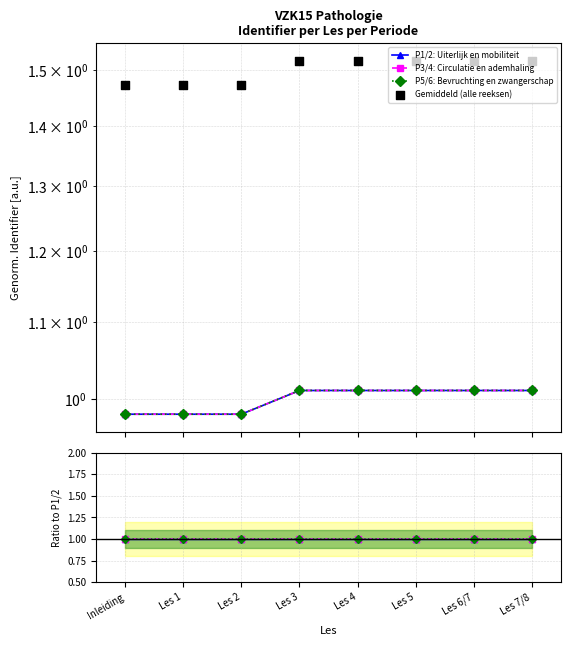

Which series contains the highest Y value?

Gemiddeld (alle reeksen)